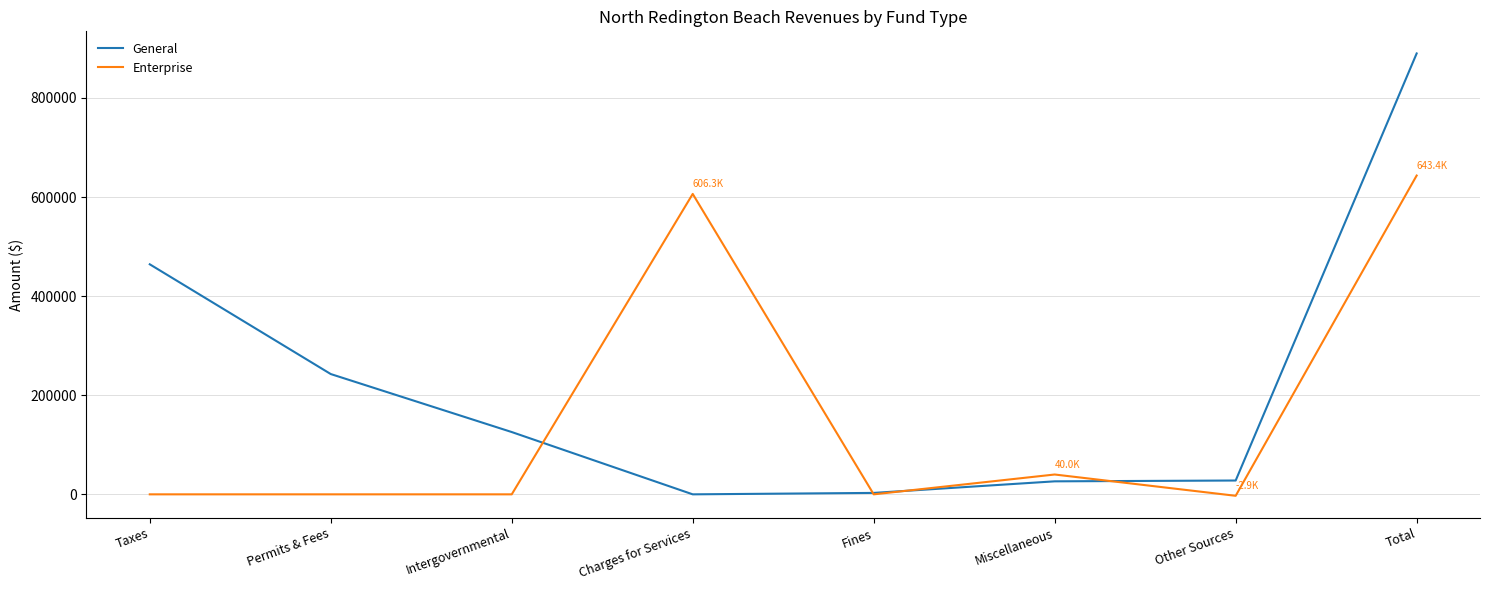

The value of General at Total is 889768. True or false?

True